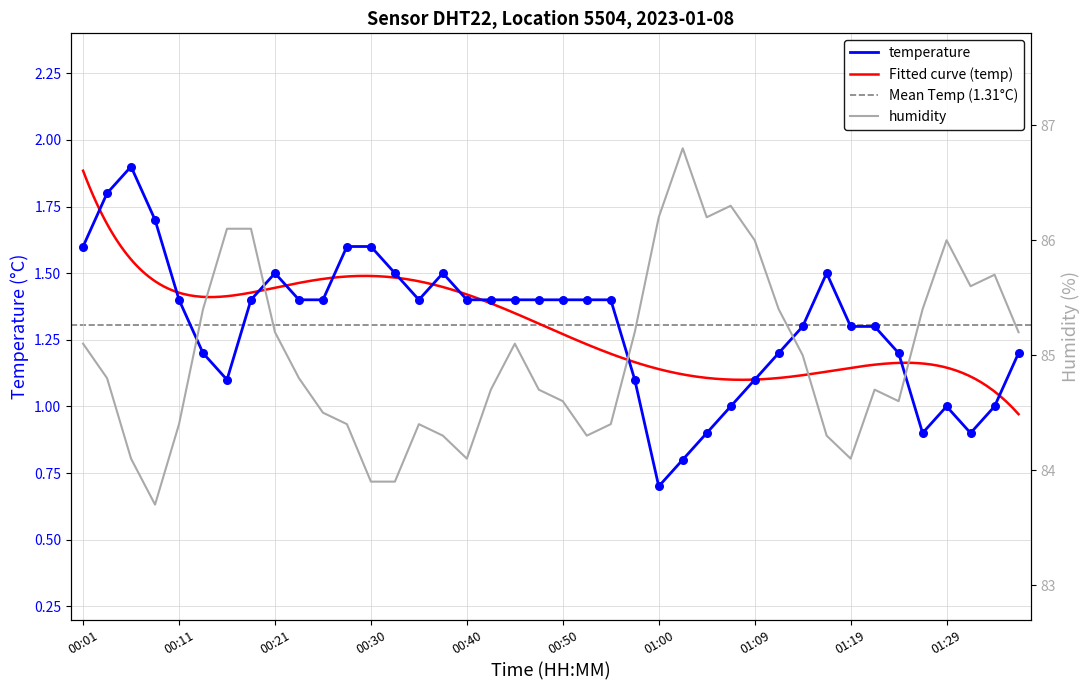

Which series contains the lowest Y value?

temperature